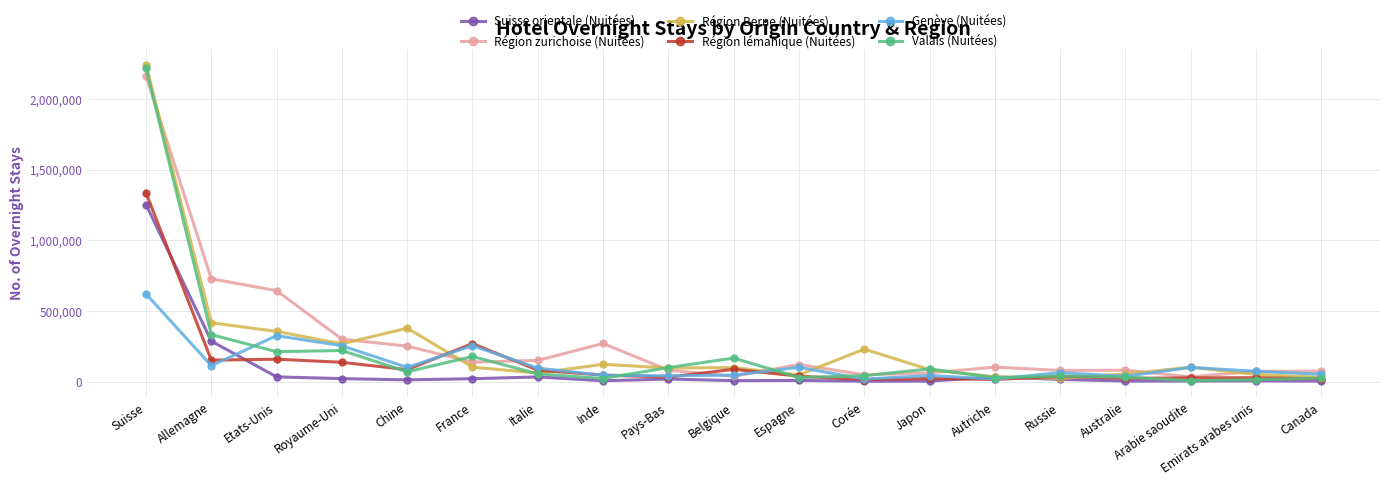

True or false: Valais (Nuitées) has more than 2 points higher than both neighbors.

True